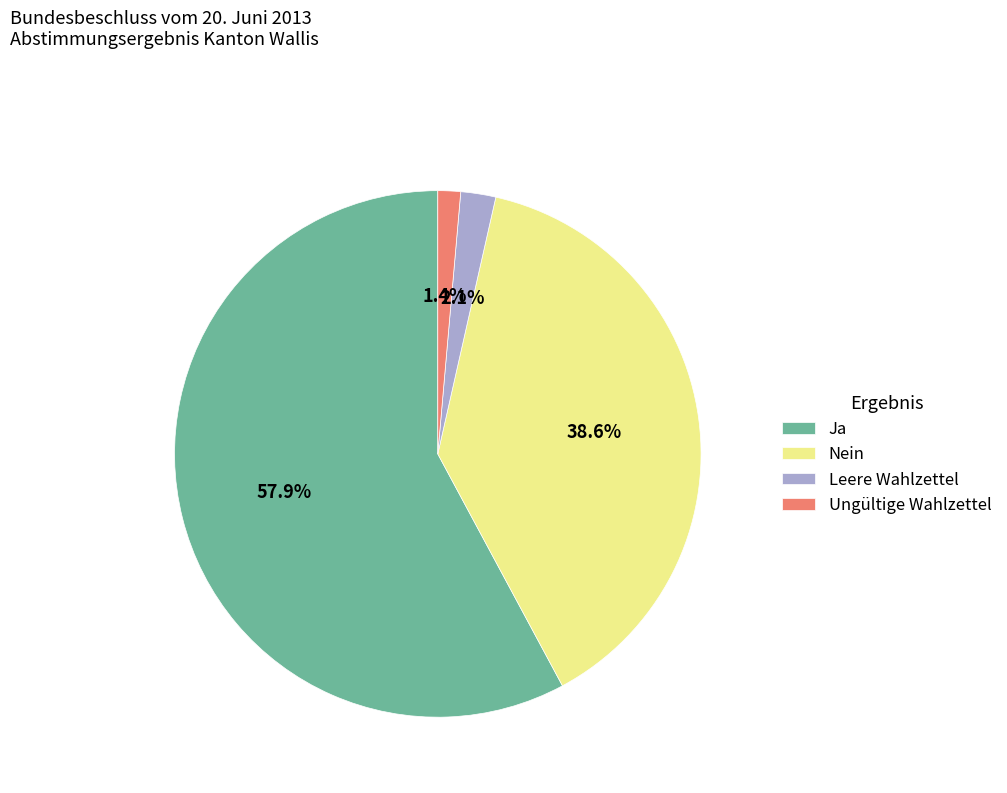

Is it true that Ja is 58% of the pie?

True